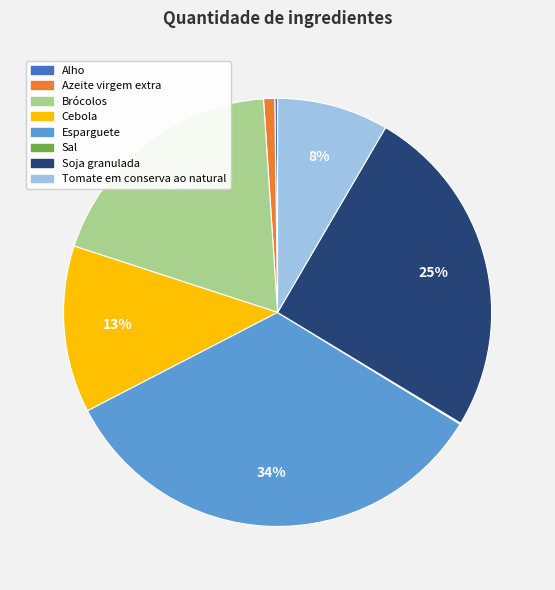

What is the largest slice in the pie chart?

Esparguete